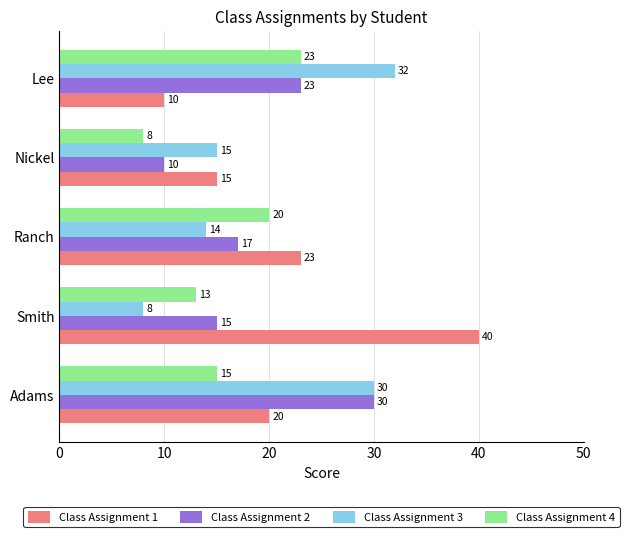

Read the Class Assignment 3 value at Lee.

32